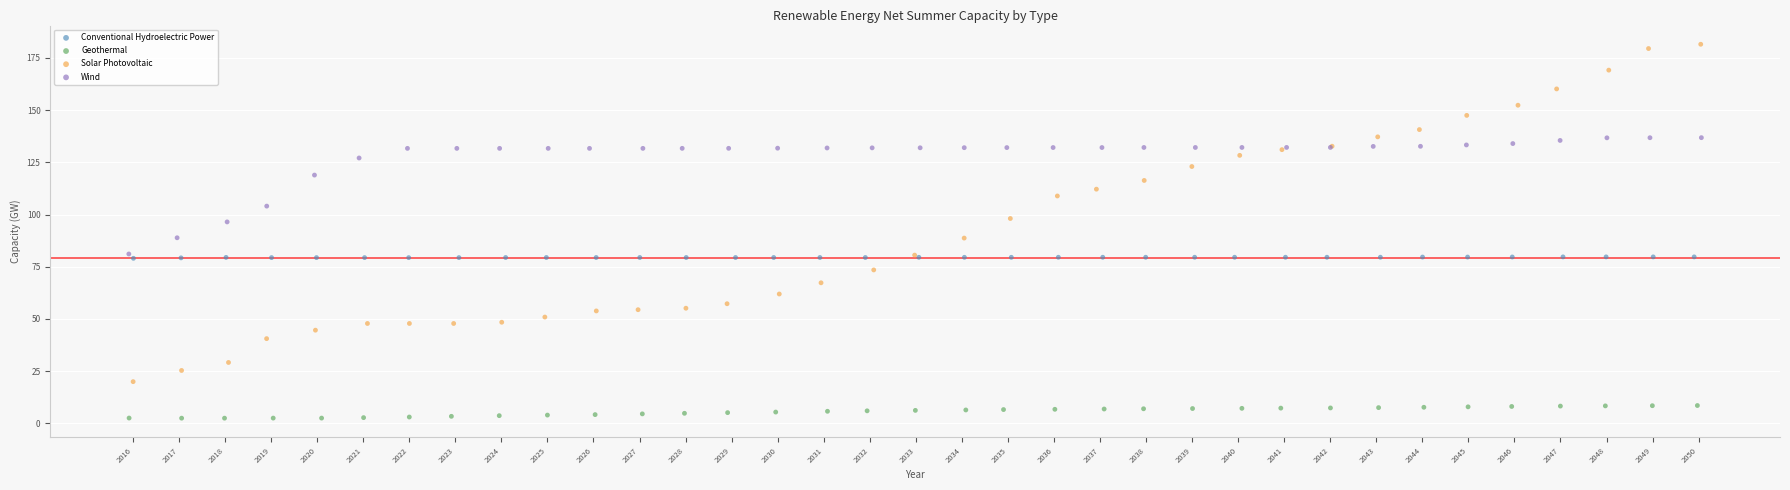

Which series has the widest spread of Y values?

Solar Photovoltaic